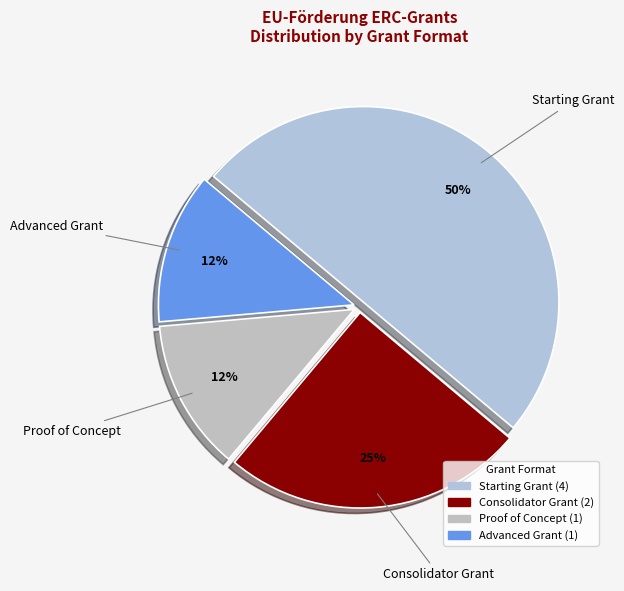

Which category has the biggest portion of the pie?

Starting Grant